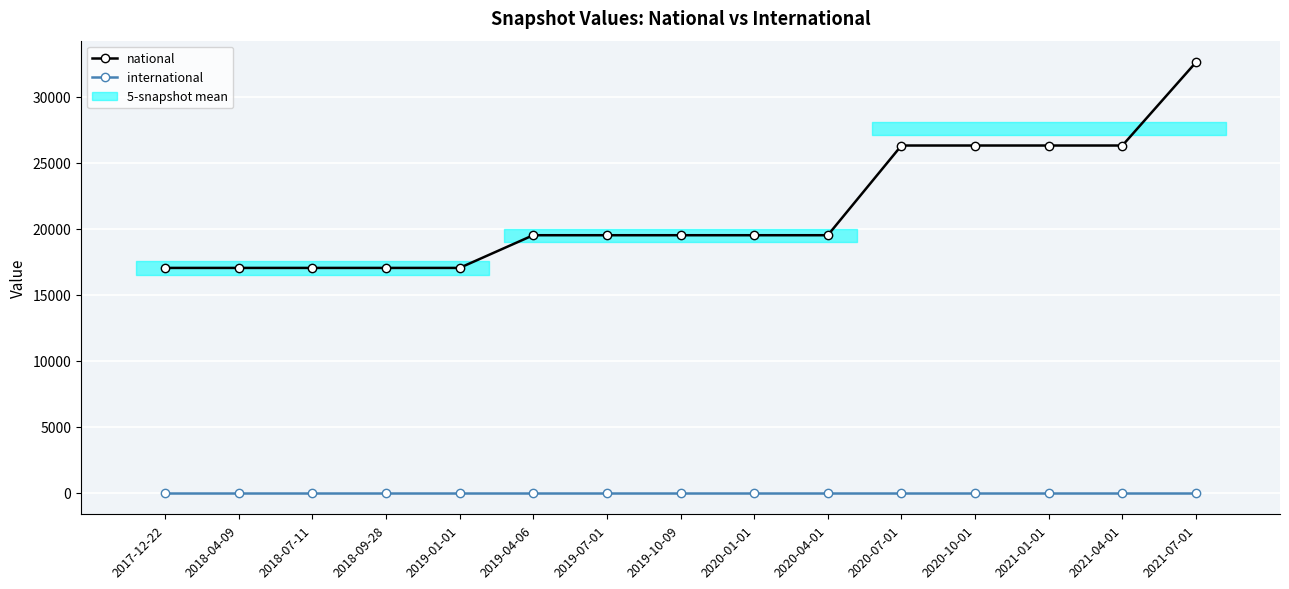

Reading left to right, transcribe all the data shown in this chart.

national: 17042	17042	17042	17042	17042	19520	19520	19520	19520	19520	26319	26319	26319	26319	32634
international: 0	0	0	0	0	0	0	0	0	0	0	0	0	0	0